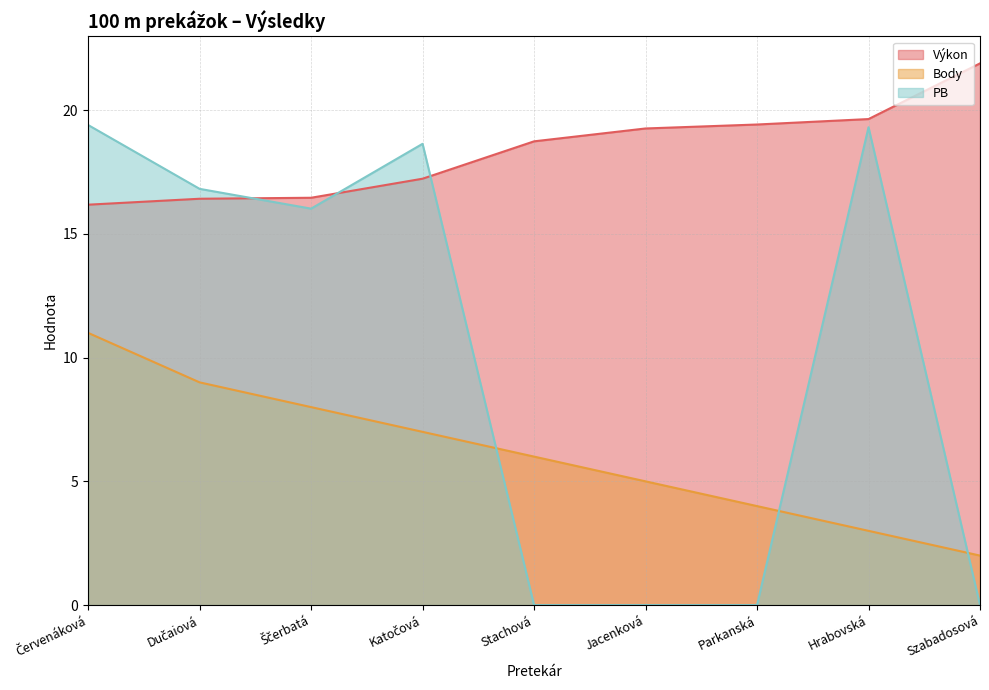

Which series has the largest total across all categories?

Výkon